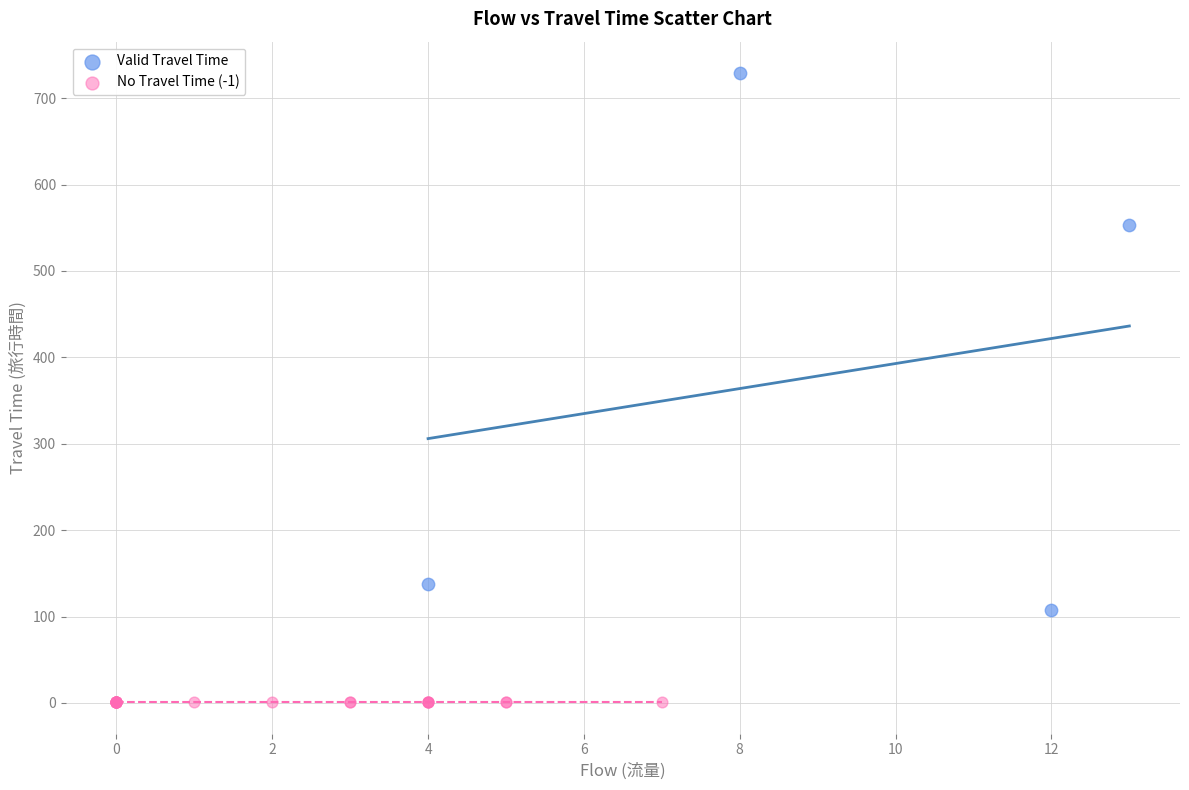

Which series reaches the maximum Y coordinate?

Valid Travel Time